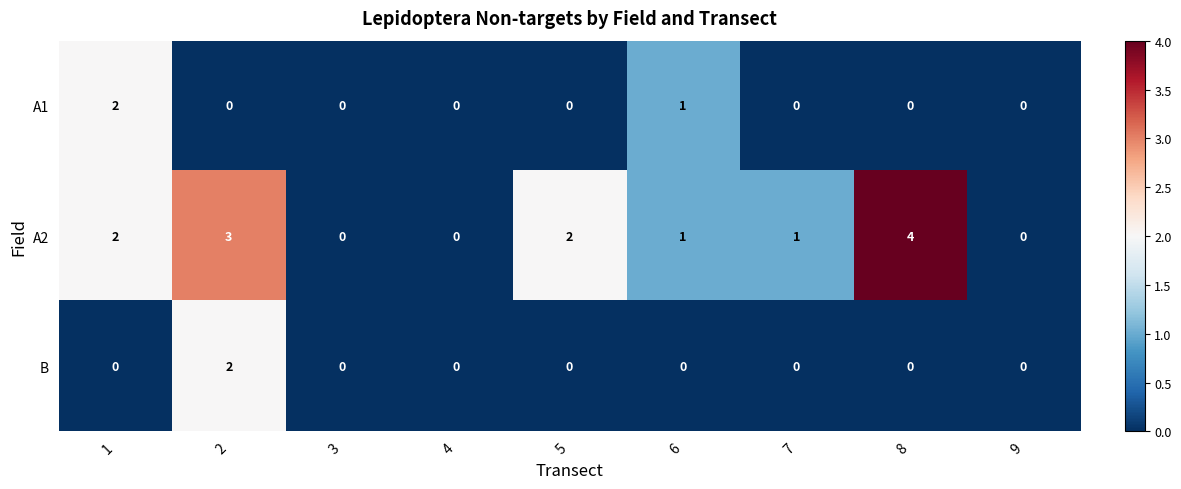

What is the total value across all series at 5?

2